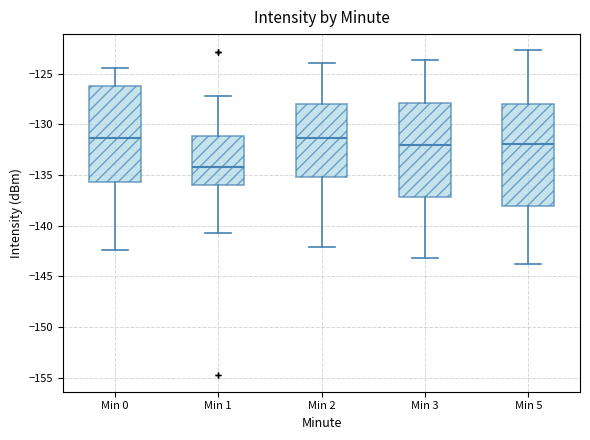

Which box's median line is the lowest?

Min 1